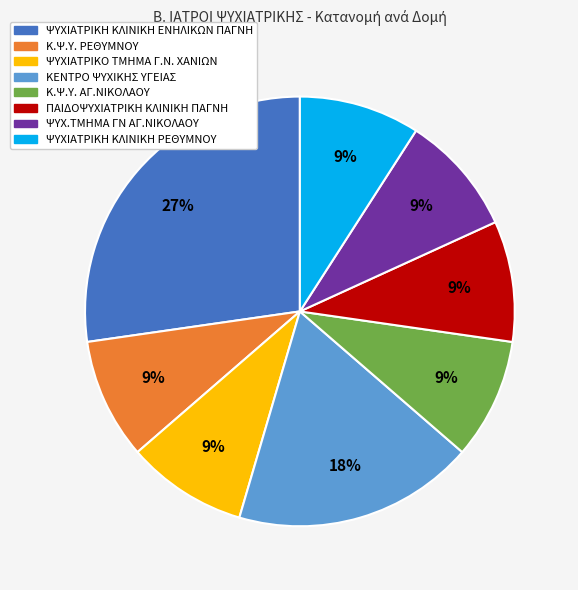

To the nearest percent, what percentage of the pie is ΠΑΙΔΟΨΥΧΙΑΤΡΙΚΗ ΚΛΙΝΙΚΗ ΠΑΓΝΗ?

9%